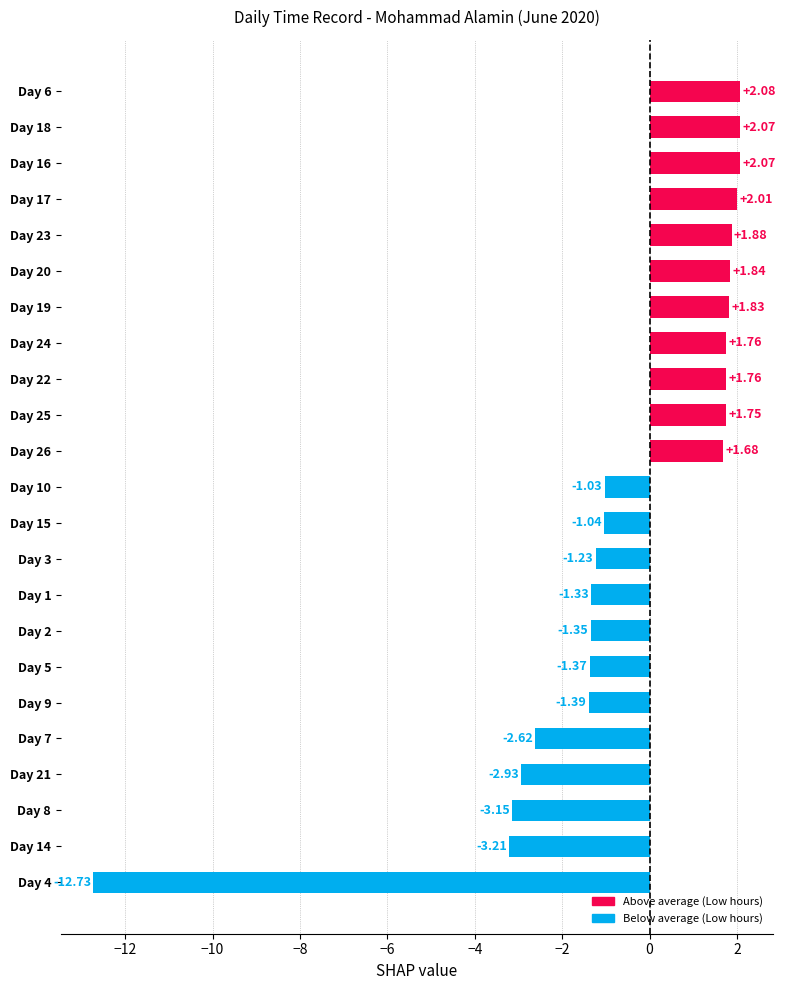

What is the sum of the values at Day 8 and Day 6?

-1.1